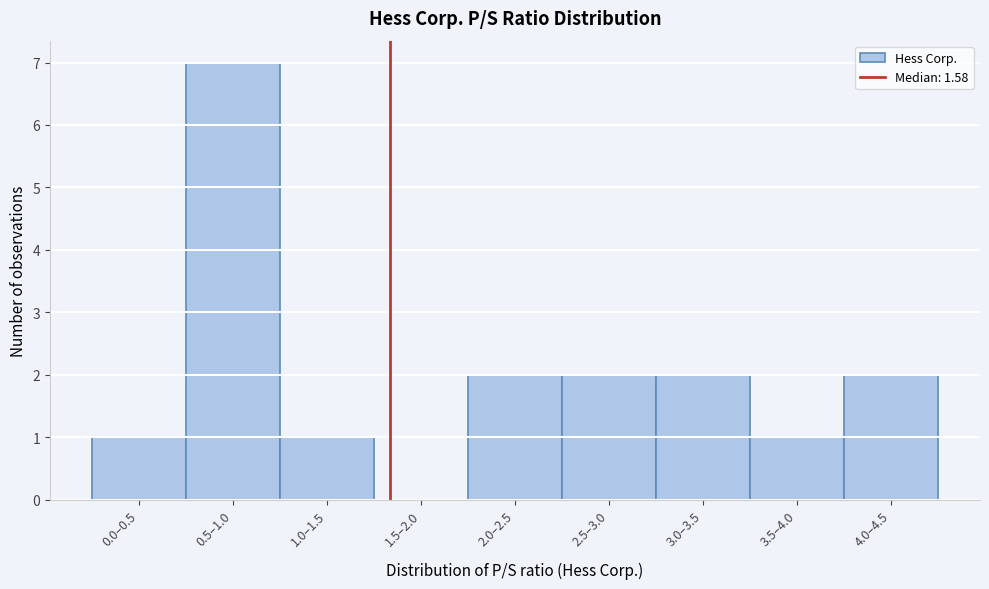

Reading left to right, transcribe all the data shown in this chart.

0.0–0.5=1	0.5–1.0=7	1.0–1.5=1	1.5–2.0=0	2.0–2.5=2	2.5–3.0=2	3.0–3.5=2	3.5–4.0=1	4.0–4.5=2